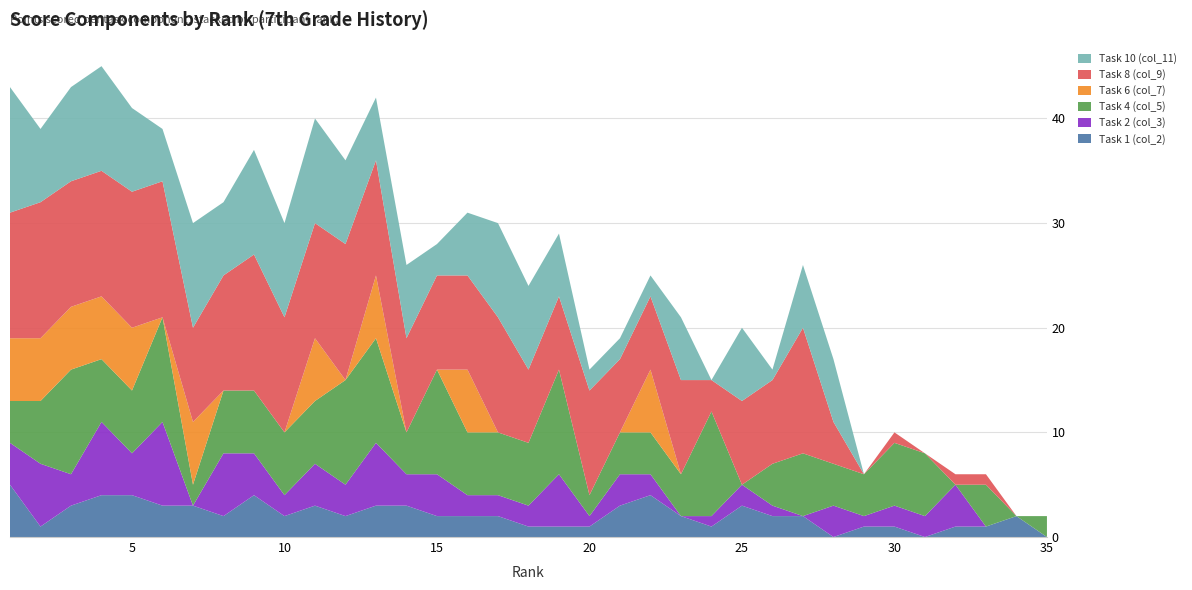

Reading left to right, transcribe all the data shown in this chart.

Task 1 (col_2): 5	1	3	4	4	3	3	2	4	2	3	2	3	3	2	2	2	1	1	1	3	4	2	1	3	2	2	0	1	1	0	1	1	2	0
Task 2 (col_3): 4	6	3	7	4	8	0	6	4	2	4	3	6	3	4	2	2	2	5	1	3	2	0	1	2	1	0	3	1	2	2	4	0	0	0
Task 4 (col_5): 4	6	10	6	6	10	2	6	6	6	6	10	10	4	10	6	6	6	10	2	4	4	4	10	0	4	6	4	4	6	6	0	4	0	2
Task 6 (col_7): 6	6	6	6	6	0	6	0	0	0	6	0	6	0	0	6	0	0	0	0	0	6	0	0	0	0	0	0	0	0	0	0	0	0	0
Task 8 (col_9): 12	13	12	12	13	13	9	11	13	11	11	13	11	9	9	9	11	7	7	10	7	7	9	3	8	8	12	4	0	1	0	1	1	0	0
Task 10 (col_11): 12	7	9	10	8	5	10	7	10	9	10	8	6	7	3	6	9	8	6	2	2	2	6	0	7	1	6	6	0	0	0	0	0	0	0